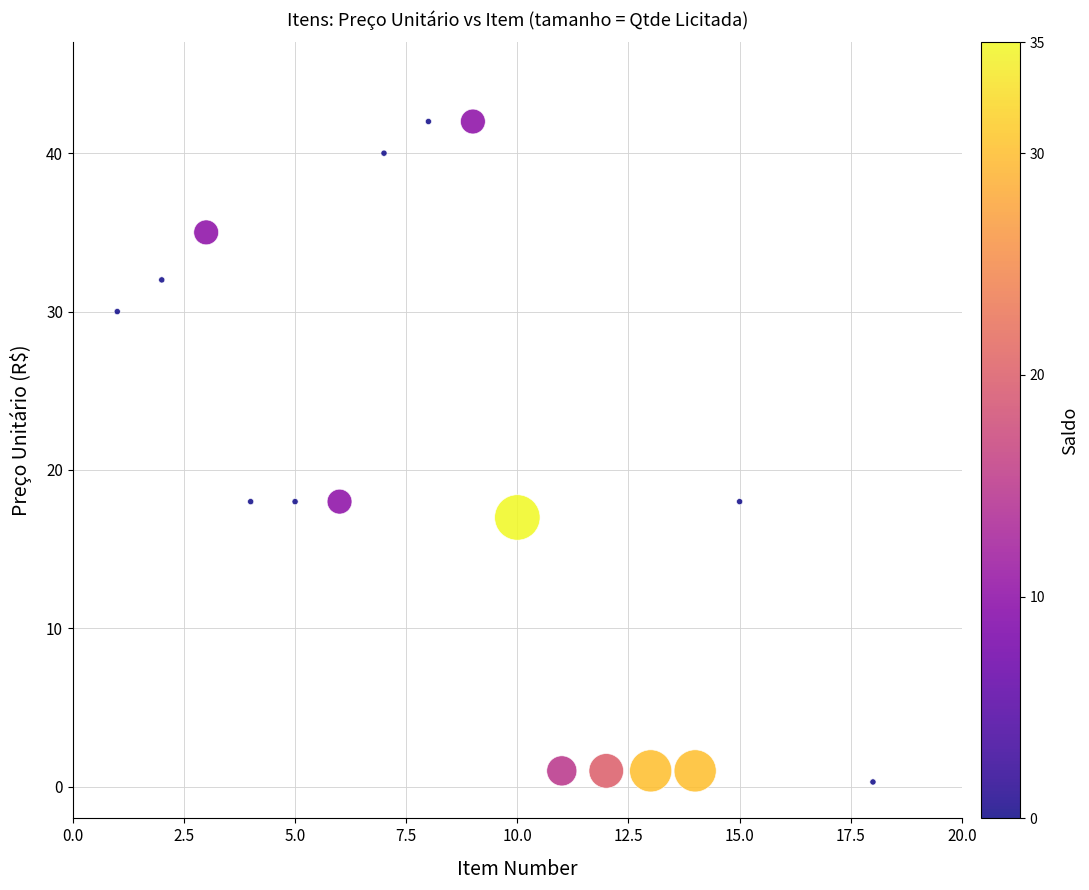

What is the range of X values (max minus min)?

17.0